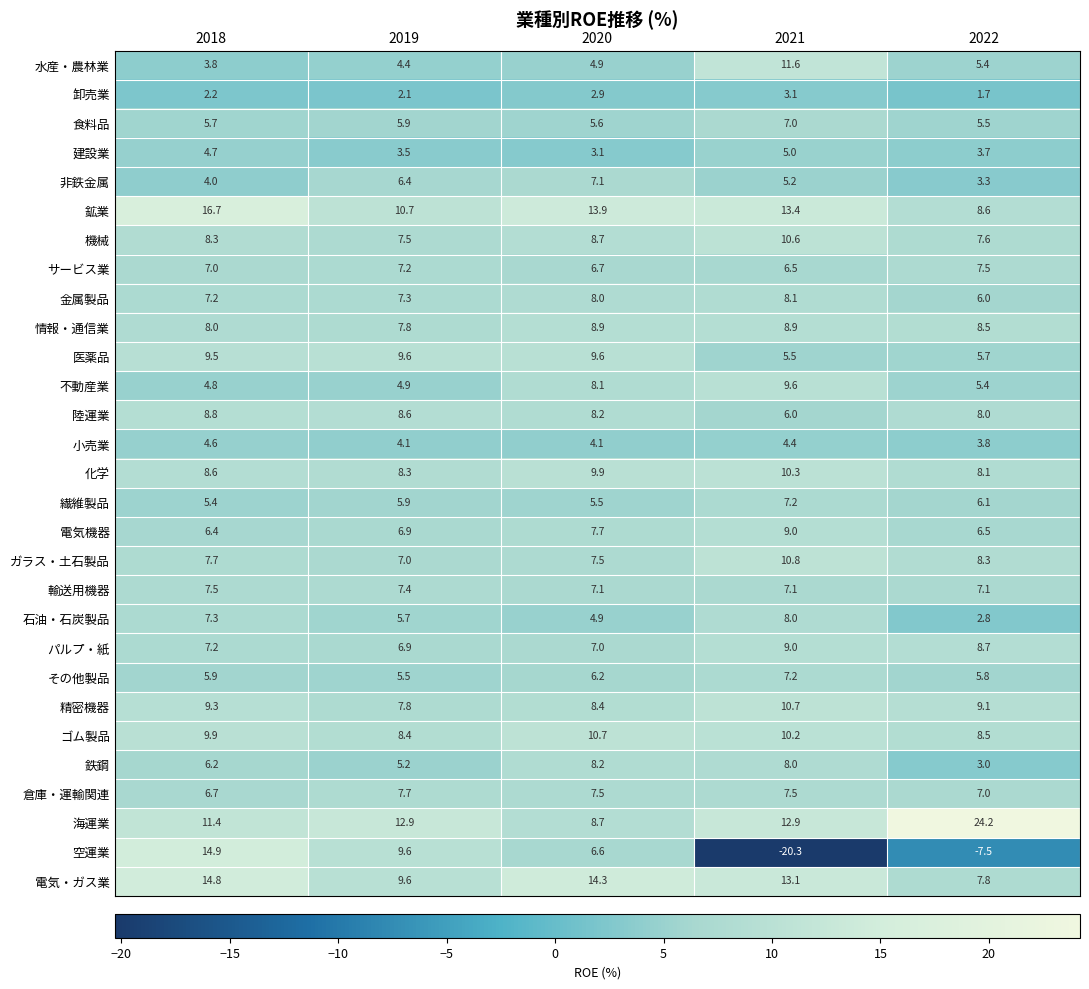

Which series has the widest spread of values?

空運業